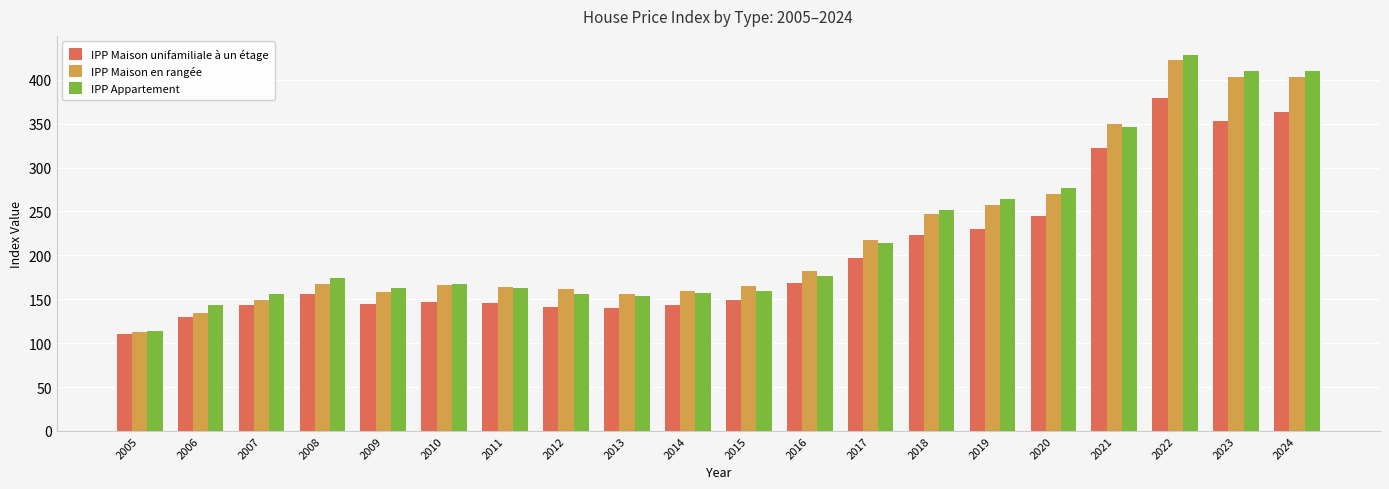

What is the difference between the IPP Appartement values at 2017 and 2019?

49.7